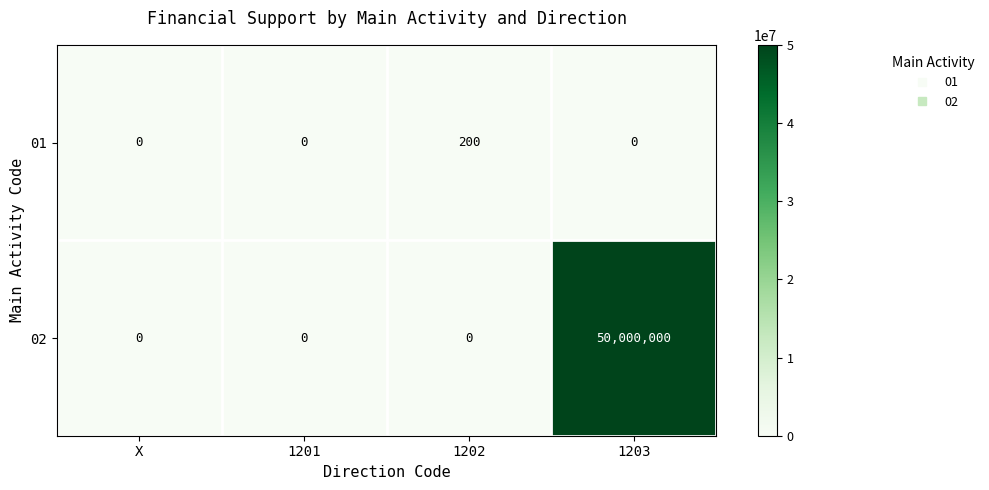

What is the greatest value displayed?

50000000